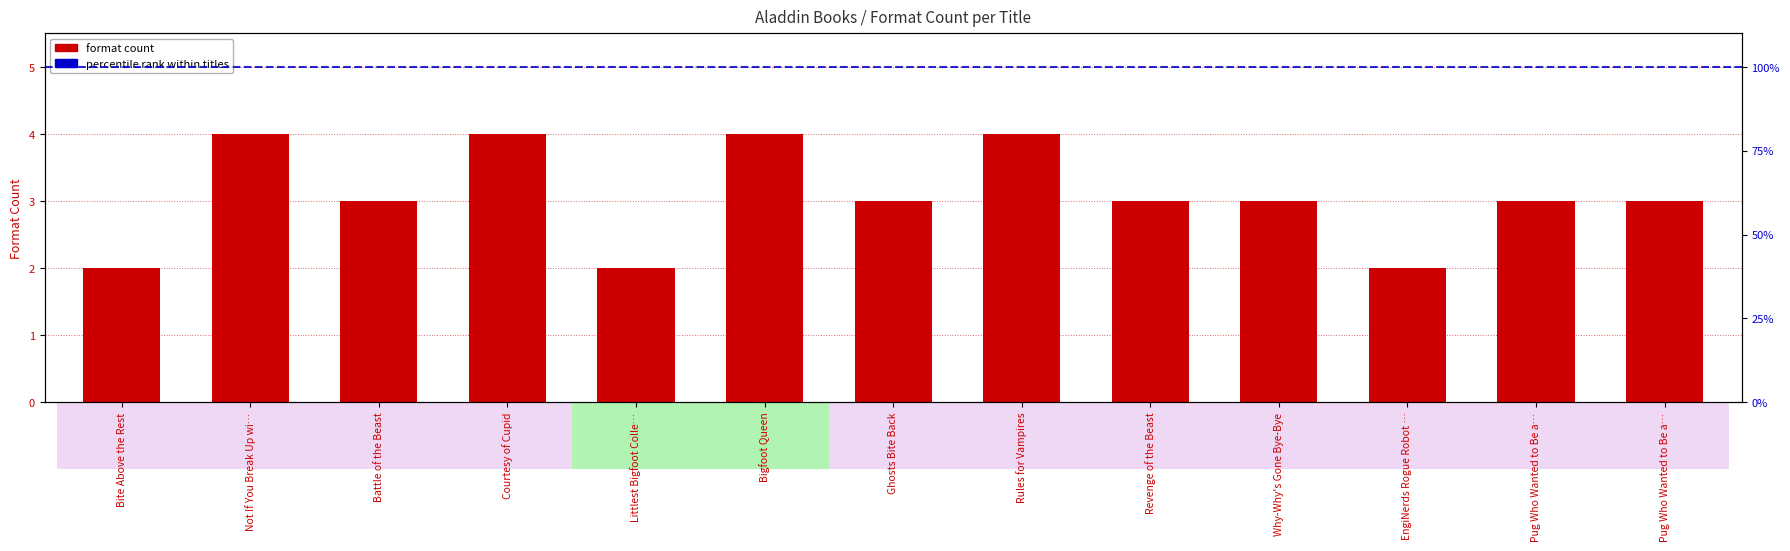

True or false: the data shows 4 at Why-Why's Gone Bye-Bye.

False